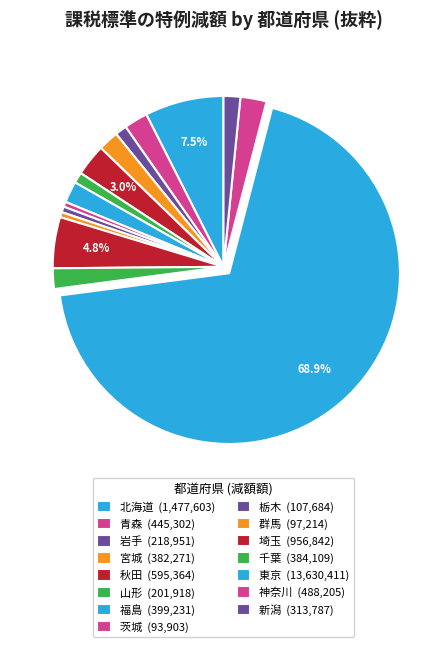

Which category accounts for the majority?

東京